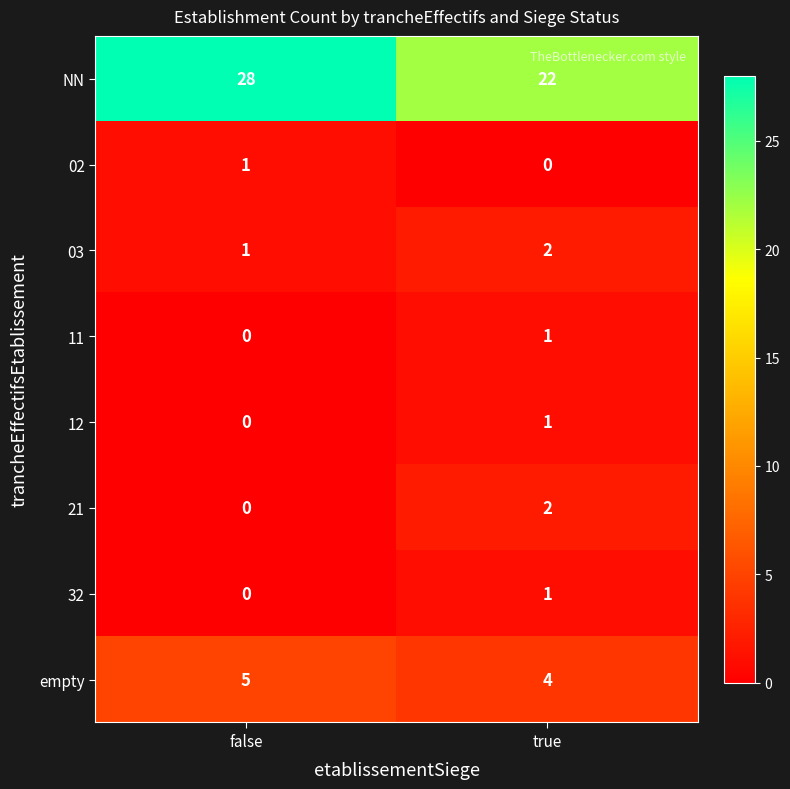

Where is 03 nearest to the value 1?

false